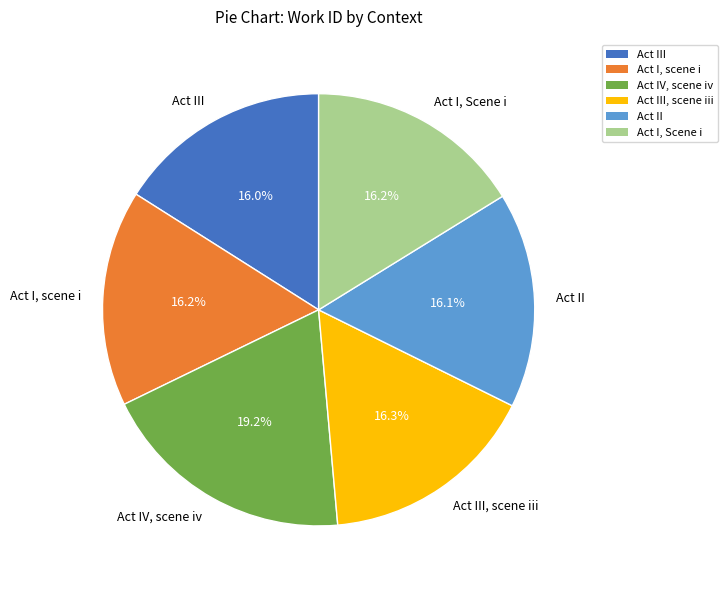

Which slice is the largest?

Act IV, scene iv